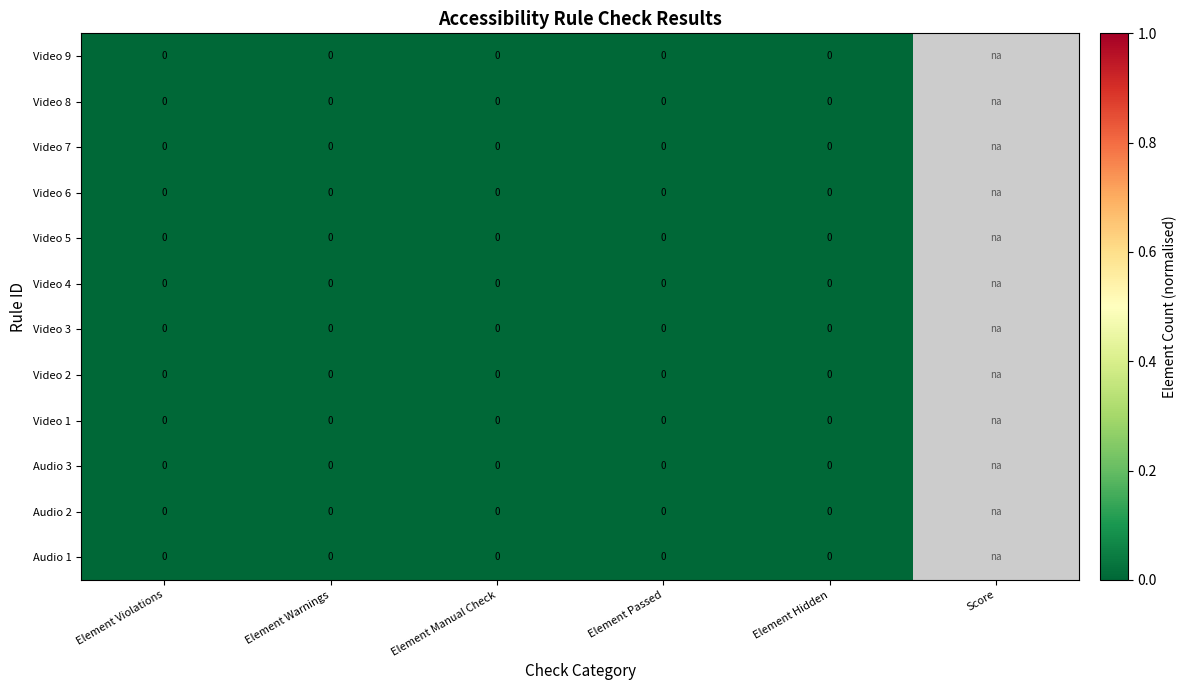

Between Element Warnings and Element Violations, which is larger?

Element Warnings